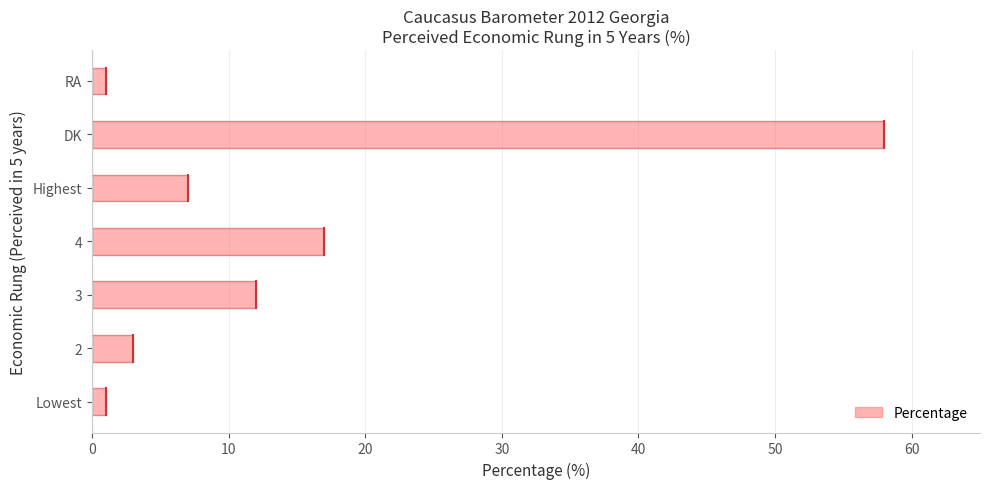

Which has a higher value, DK or 4?

DK